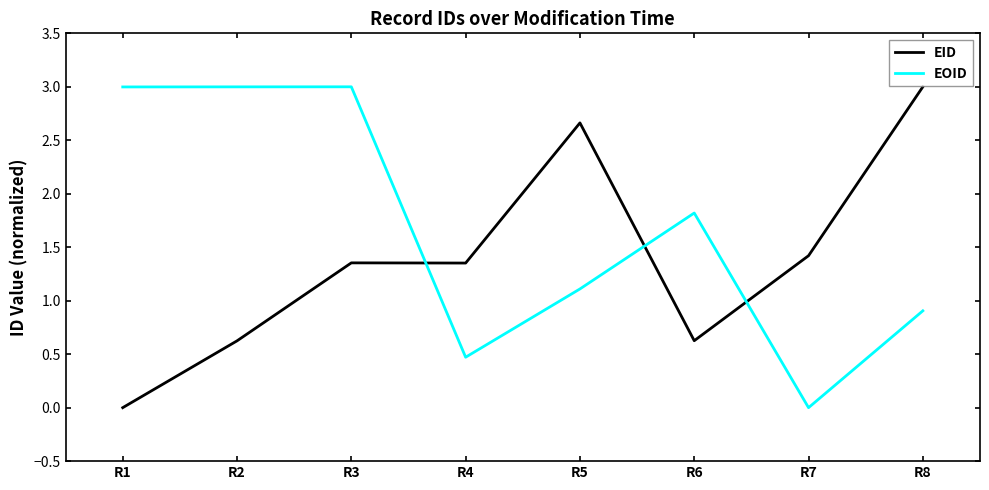

At which label does EID reach its peak?

R8